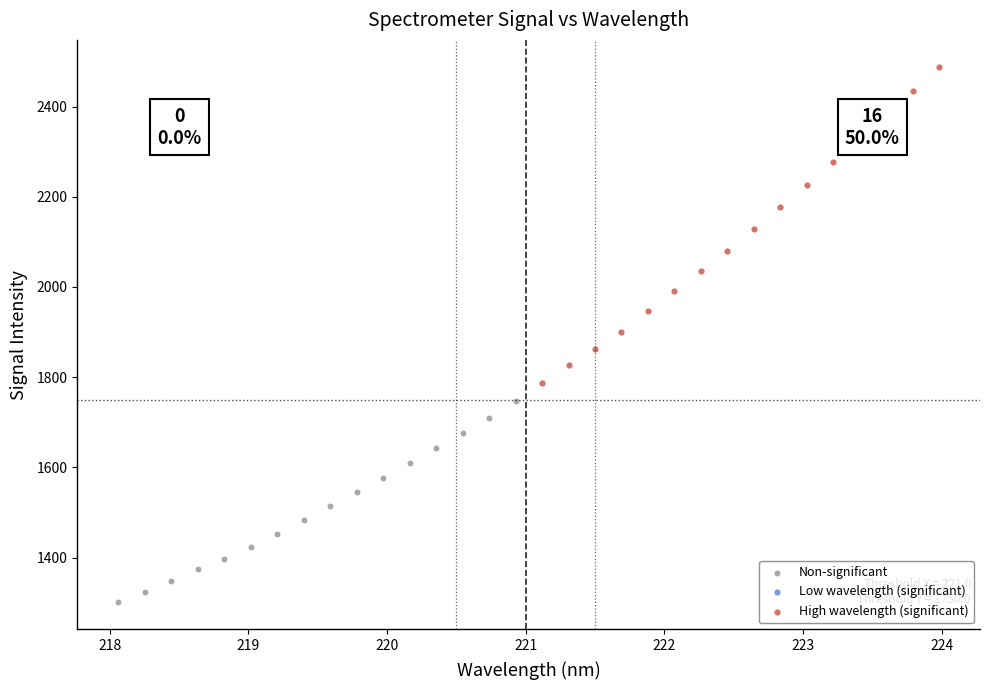

Which series has the largest Y range (max minus min)?

High wavelength (significant)